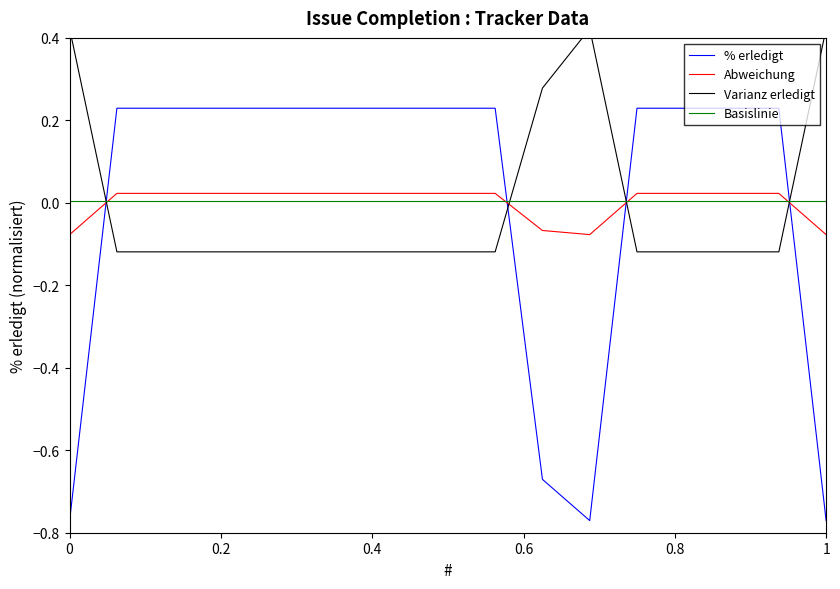

What are all the series names shown in the legend?

% erledigt, Abweichung, Varianz erledigt, Basislinie